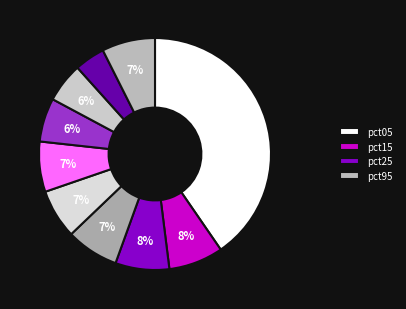

Is there a majority slice in this chart?

No